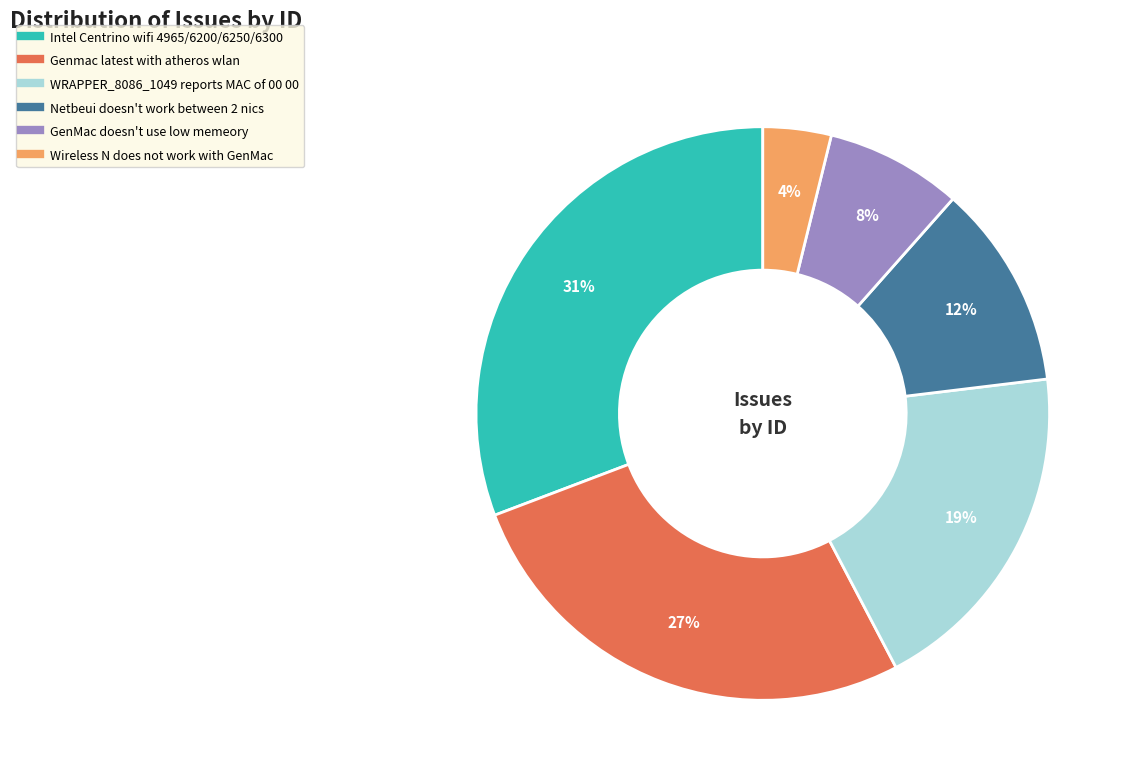

Do Genmac latest with atheros wlan and Wireless N does not work with GenMac together represent more than half of the pie?

No